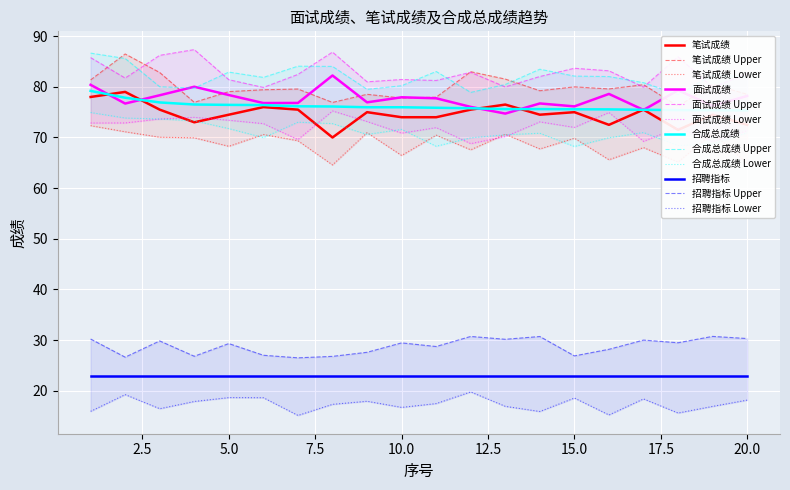

True or false: 笔试成绩 and 面试成绩 cross at least once.

True